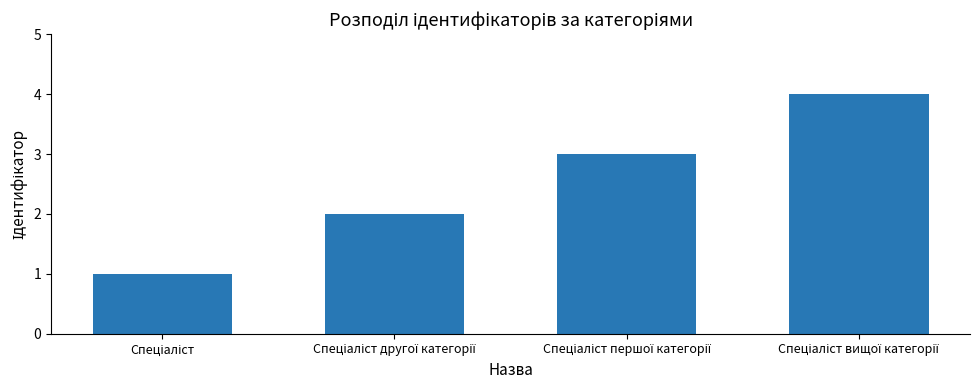

Count the number of categories in the chart.

4